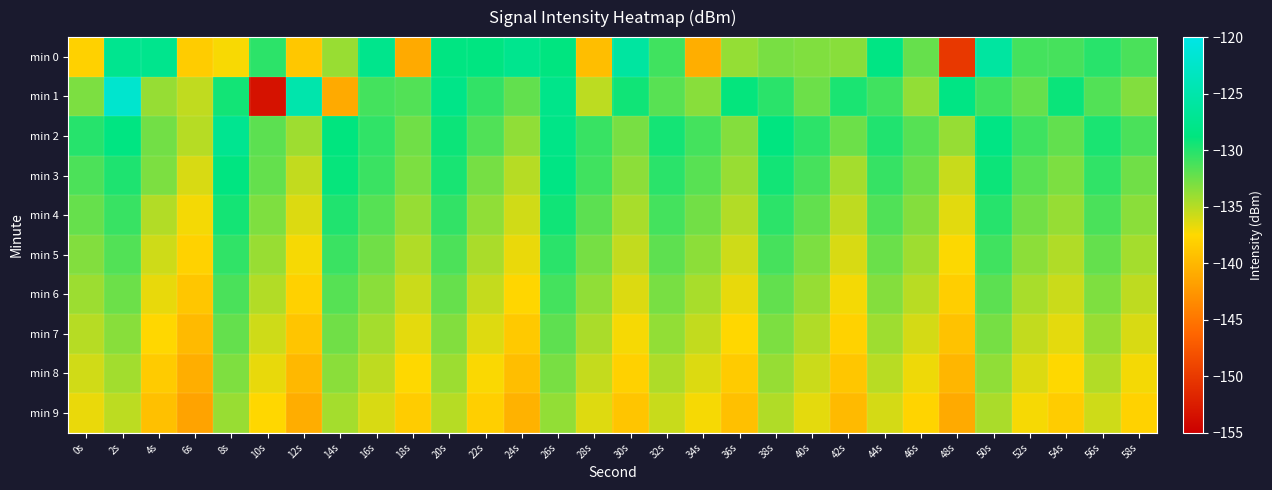

Between 38s and 50s, which series saw the biggest shift?

min 0